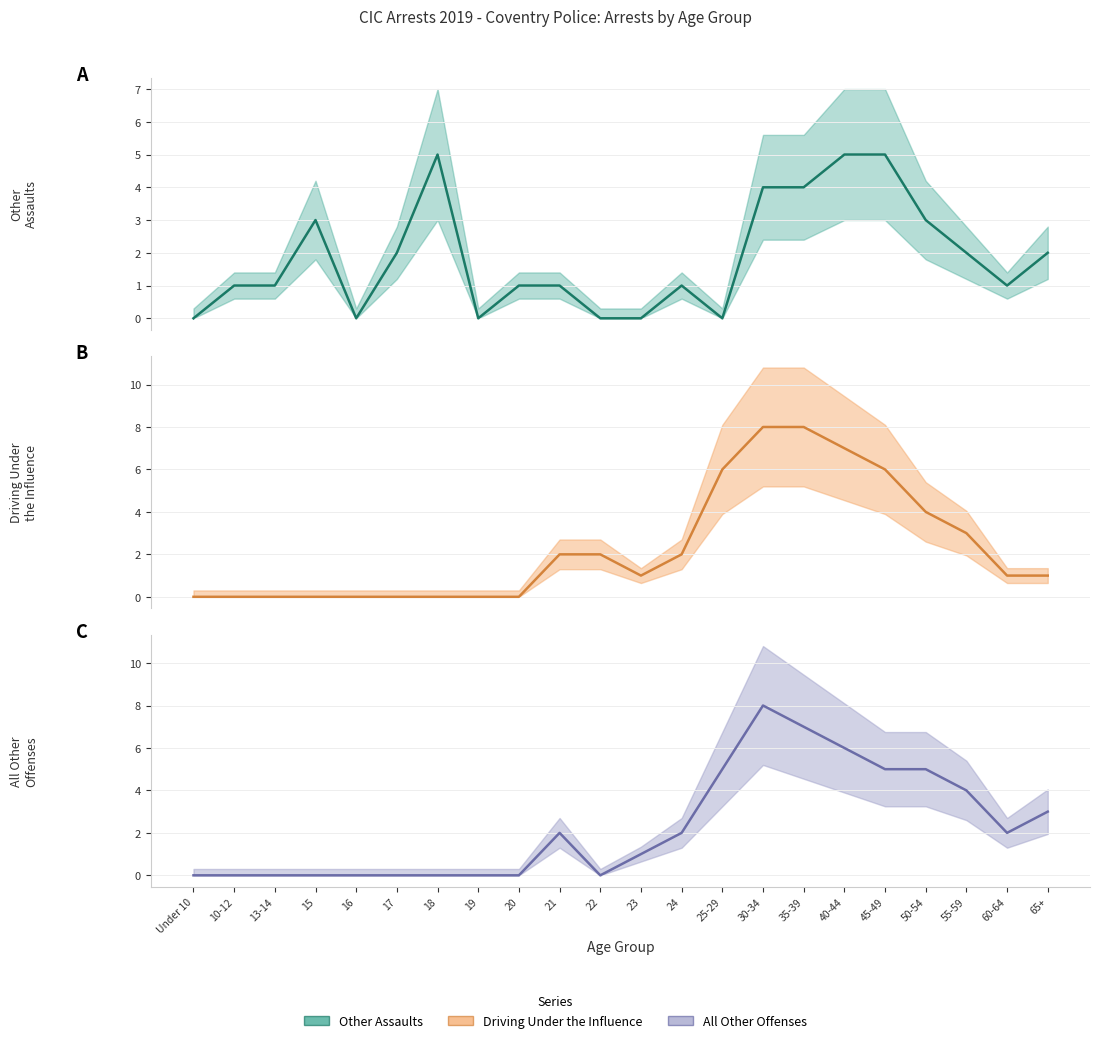

What is the difference between the maximum and minimum values in the Driving Under the Influence (mean) series?

8